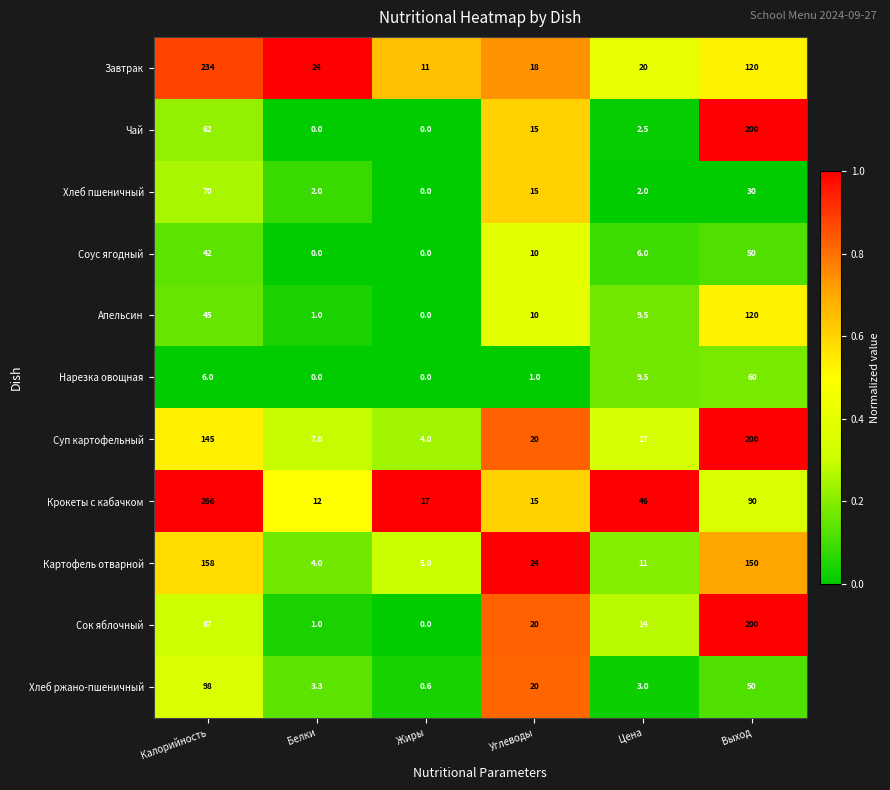

Which series has the largest total across all categories?

Крокеты с кабачком